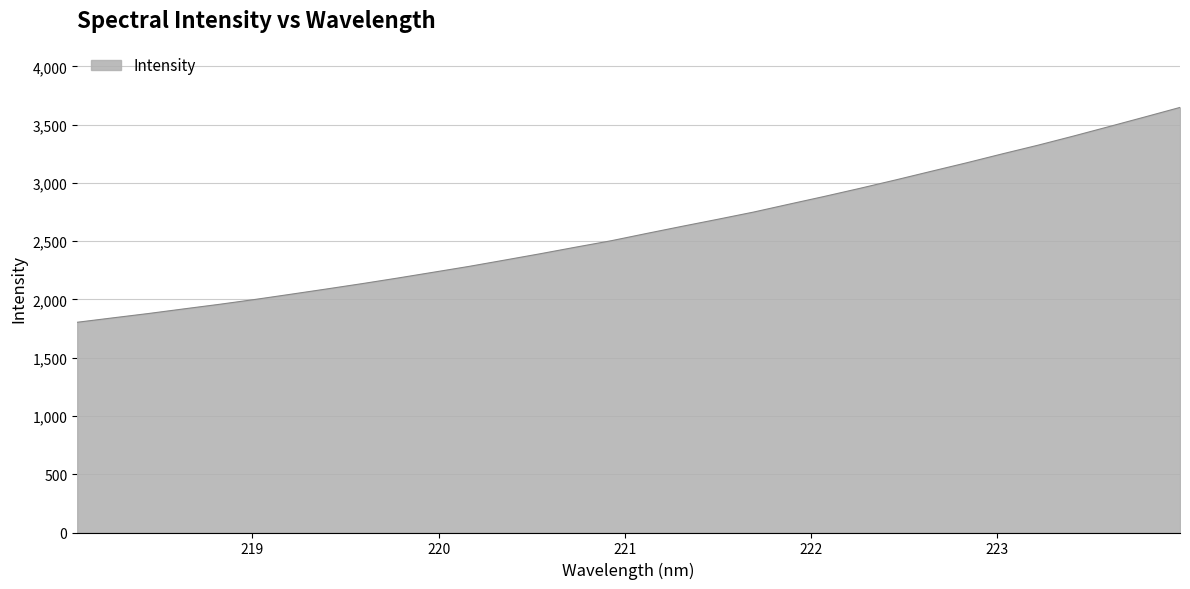

Reading left to right, transcribe all the data shown in this chart.

1803.9	1841.6	1878.9	1918.8	1958.1	1999.9	2044.3	2089.3	2135.2	2183.2	2233.0	2283.0	2336.9	2391.4	2448.1	2503.4	2566.1	2627.5	2687.7	2749.2	2817.1	2884.1	2953.5	3025.3	3099.2	3172.5	3248.9	3323.0	3401.5	3482.6	3564.6	3647.4